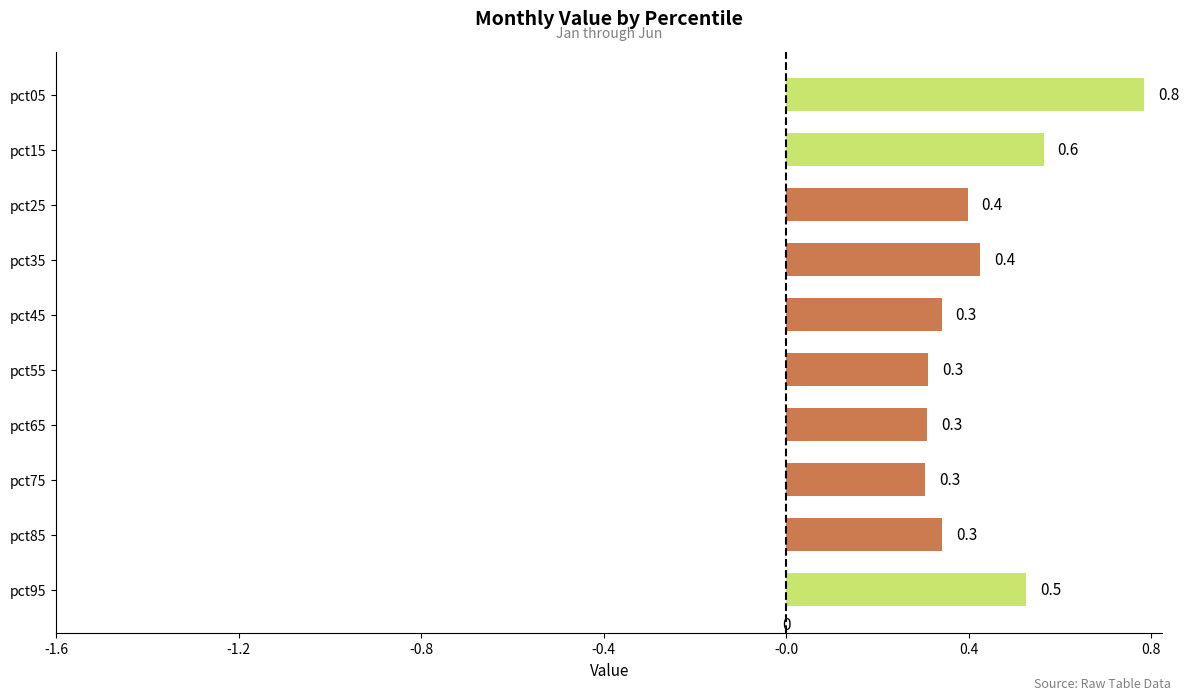

What is the value of the 10th bar from the top?

0.5